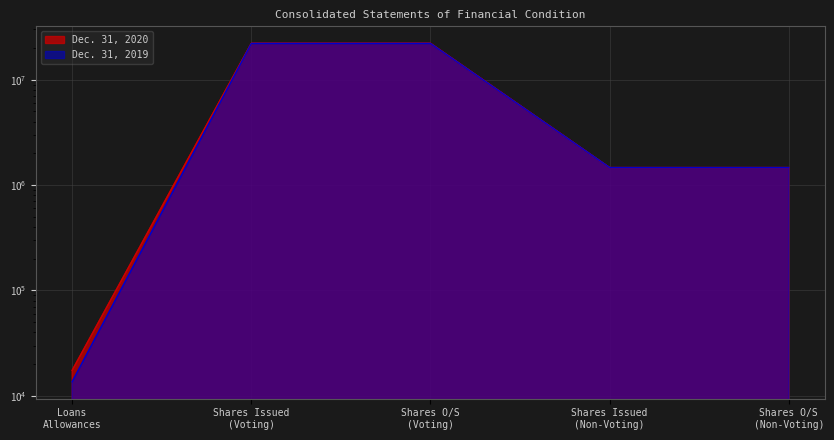

What is the difference between the maximum and minimum values in the Dec. 31, 2020 series?

22173808